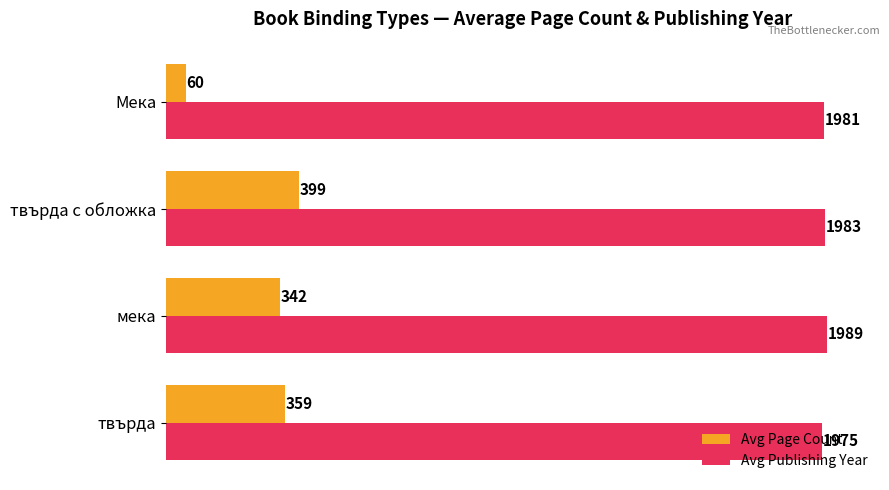

What is the minimum value shown in the chart?

60